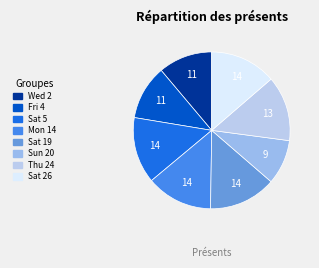

To the nearest percent, what is the combined percentage of Sat 19 and Sat 5?

28%